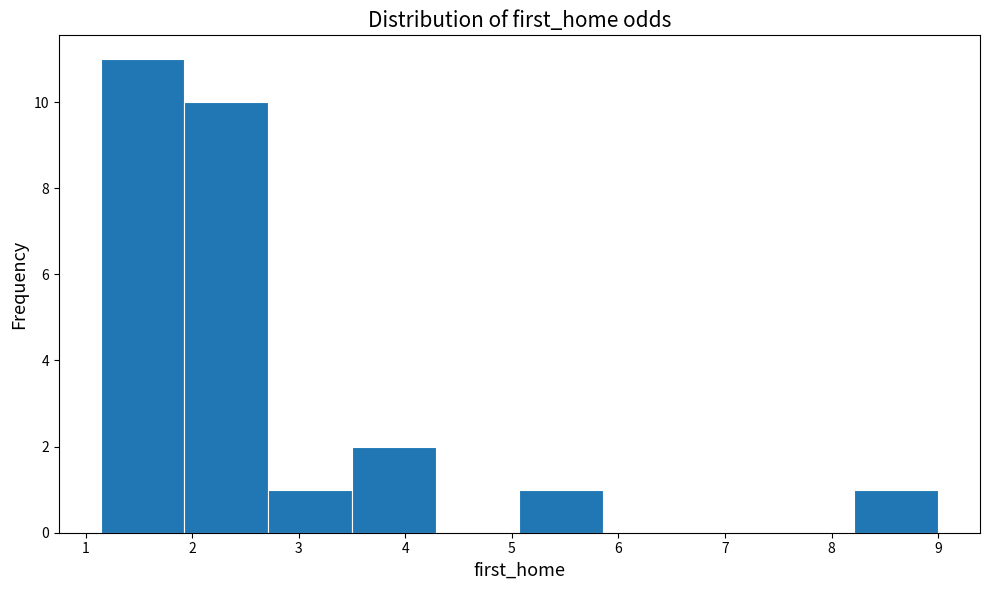

Which range on the x-axis has the tallest bar?

1.1 to 1.9